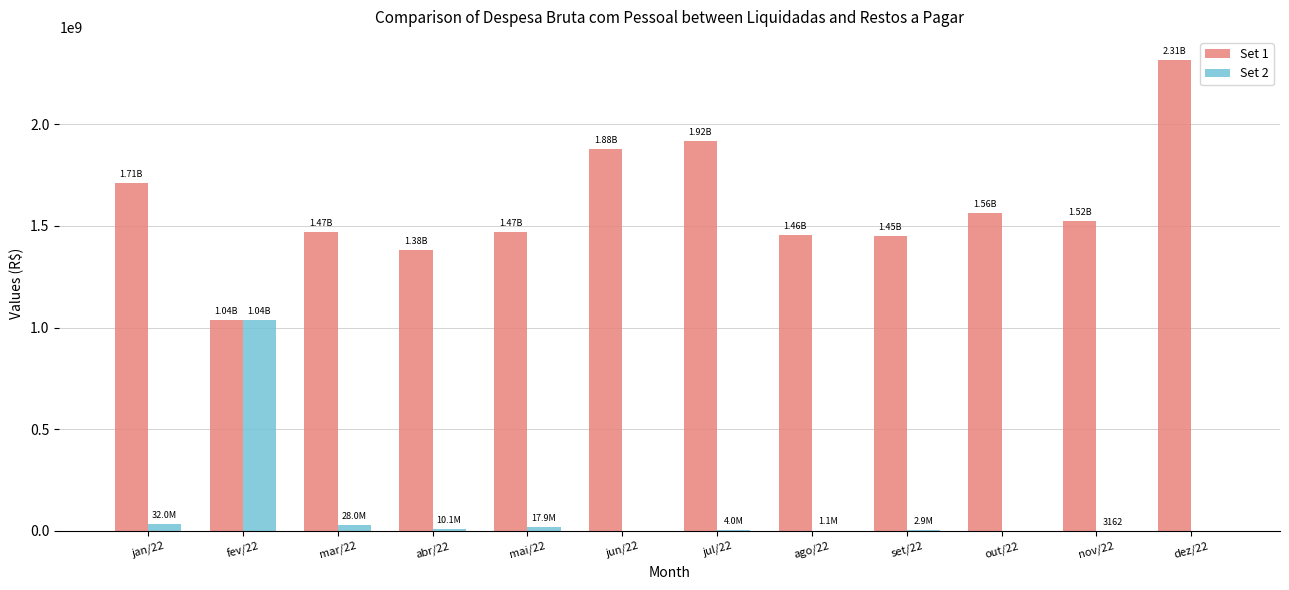

Is it true that Set 2 equals 1036070609.2 at fev/22?

True